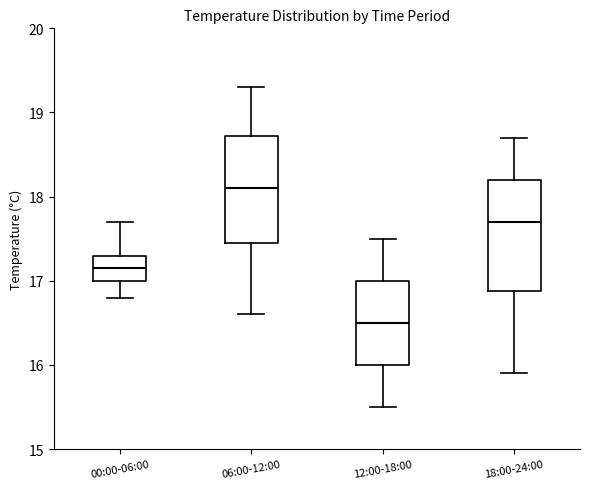

Reading left to right, transcribe this box plot: for each box, give where its median line is, the range the box spans, and where its two whiskers end, as read against the y-axis. The values are not printed on the chart, so give them approximately, as read against the axis.

00:00-06:00: median 17.2, box 17.0 to 17.3, whiskers 16.8 to 17.7
06:00-12:00: median 18.1, box 17.5 to 18.7, whiskers 16.6 to 19.3
12:00-18:00: median 16.5, box 16.0 to 17.0, whiskers 15.5 to 17.5
18:00-24:00: median 17.7, box 16.9 to 18.2, whiskers 15.9 to 18.7